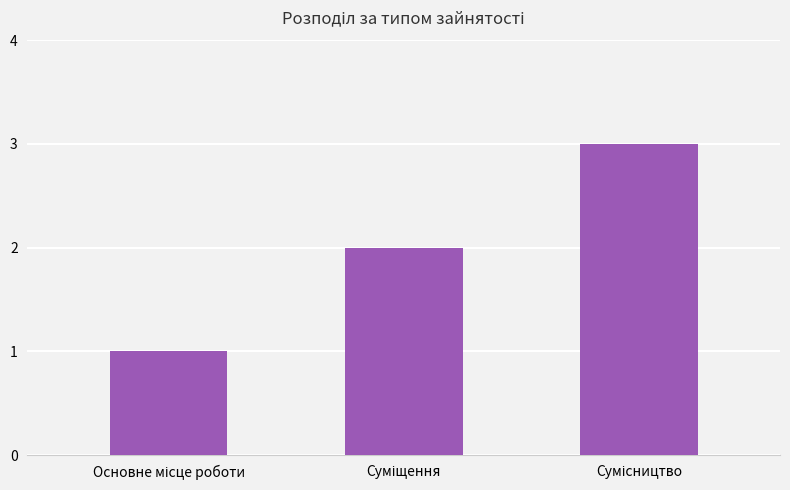

What is the greatest value displayed?

3